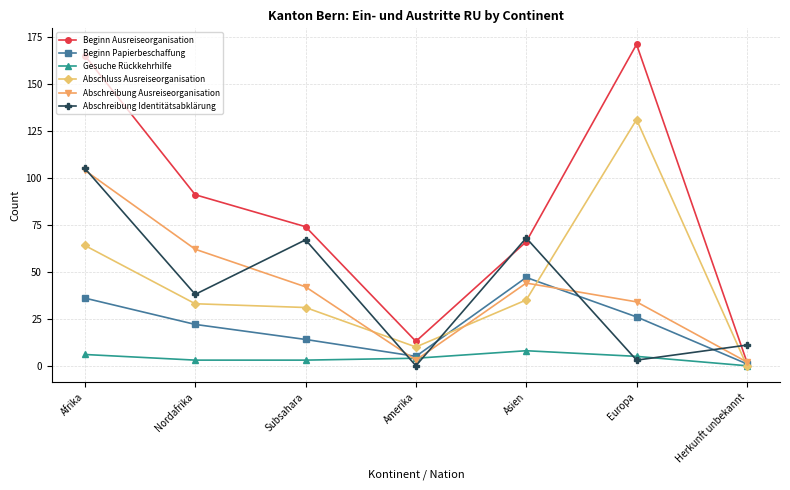

At which label does Gesuche Rückkehrhilfe first exceed 4?

Afrika